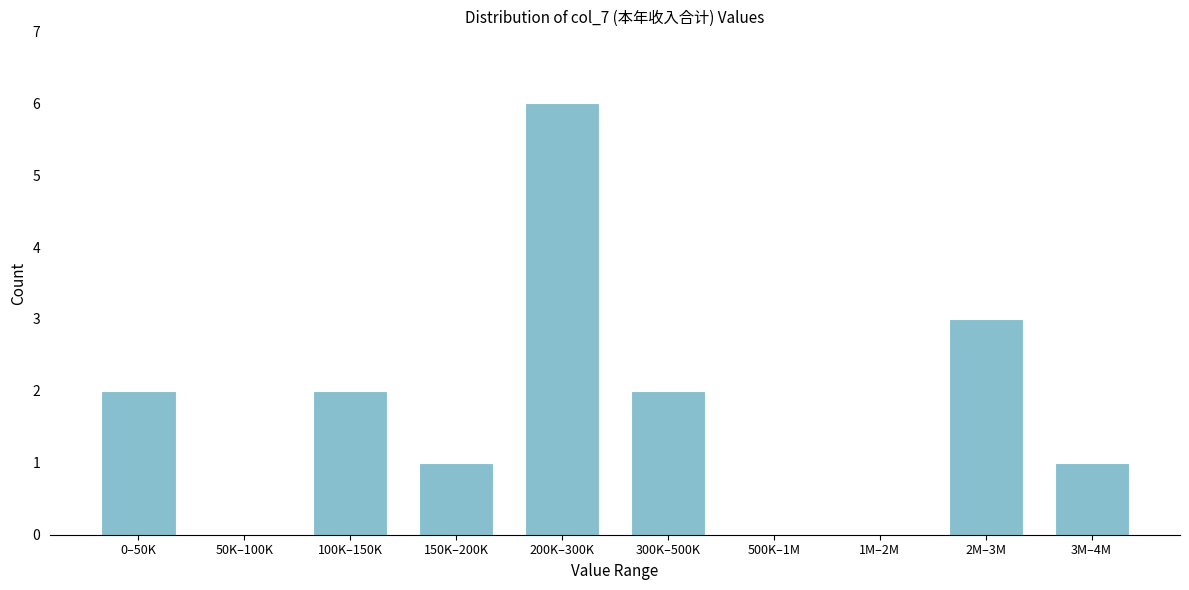

Reading left to right, transcribe all the data shown in this chart.

0–50K=2	50K–100K=0	100K–150K=2	150K–200K=1	200K–300K=6	300K–500K=2	500K–1M=0	1M–2M=0	2M–3M=3	3M–4M=1